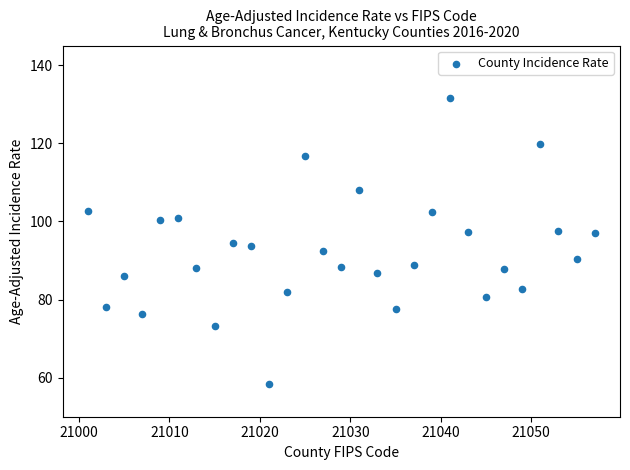

What is the range of X values (max minus min)?

56.0